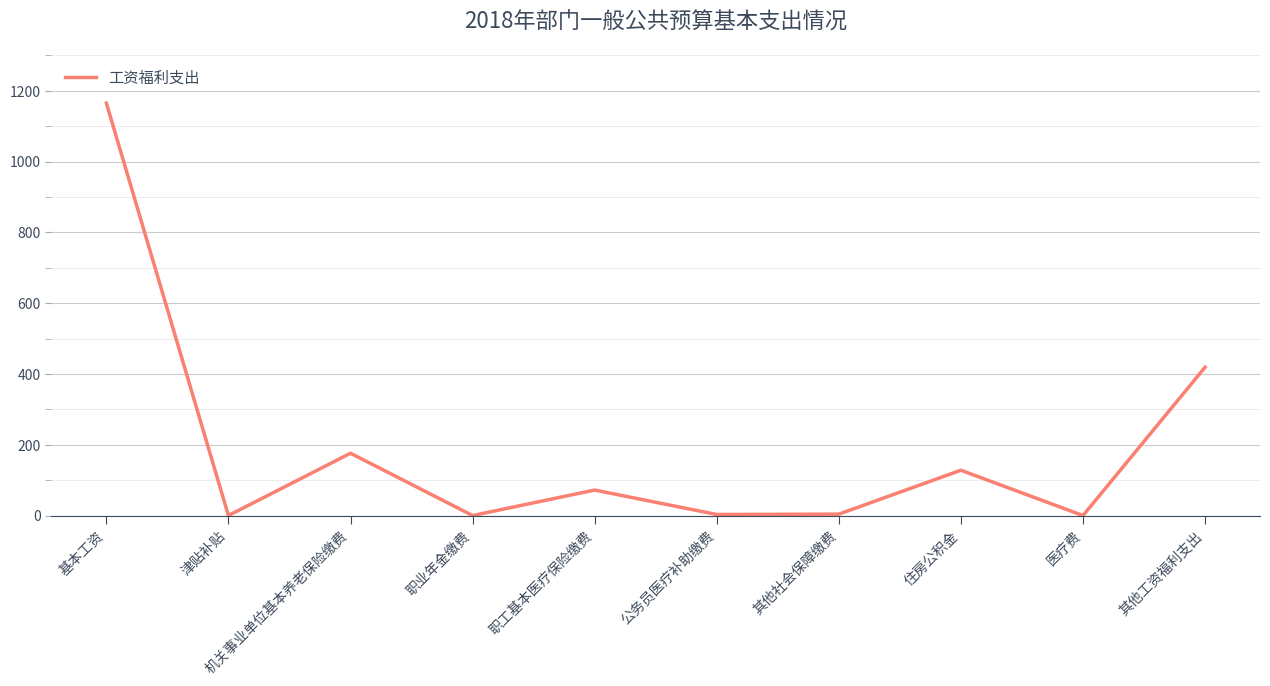

At which label does the data first exceed 72?

基本工资